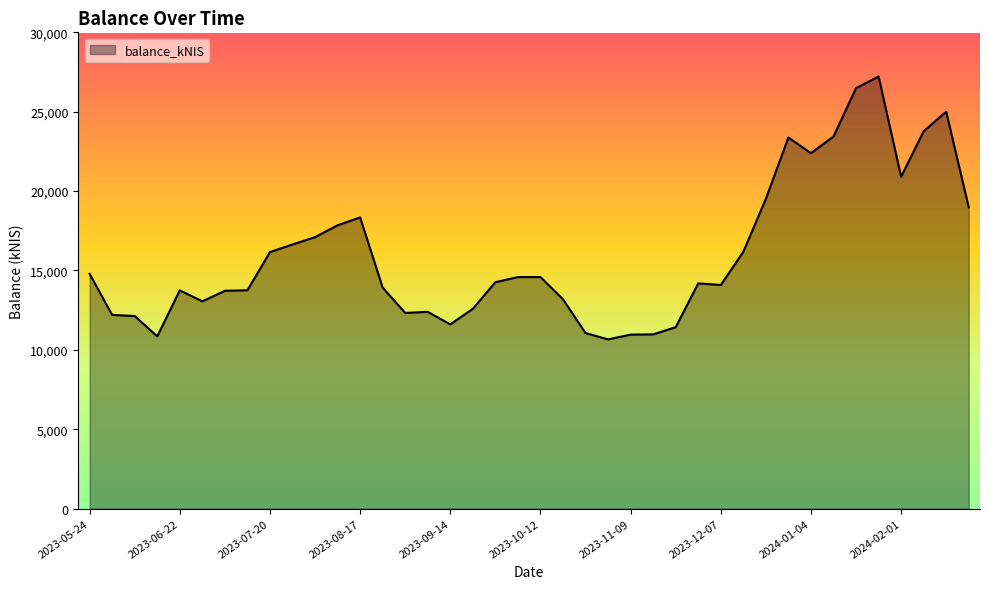

What is the average value?

16009.6